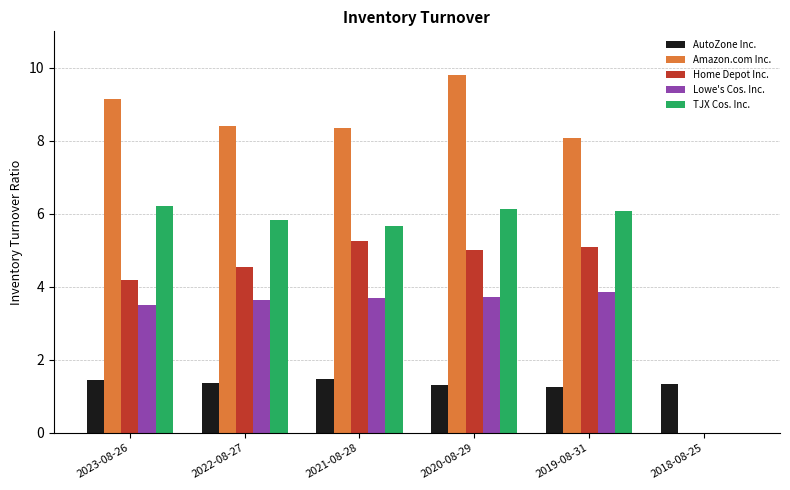

Does the chart contain stacked bars?

No